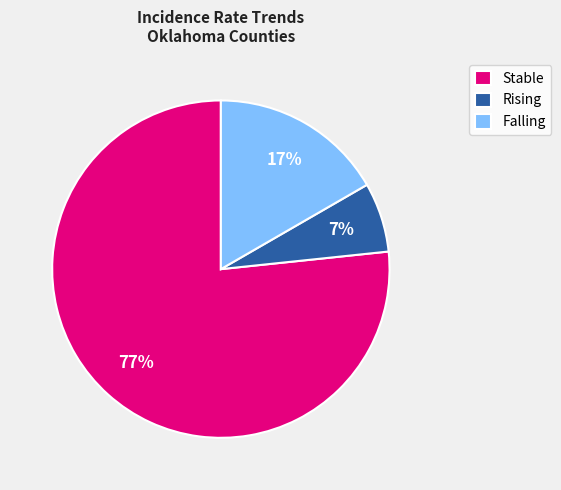

Do Rising and Falling together represent more than half of the pie?

No